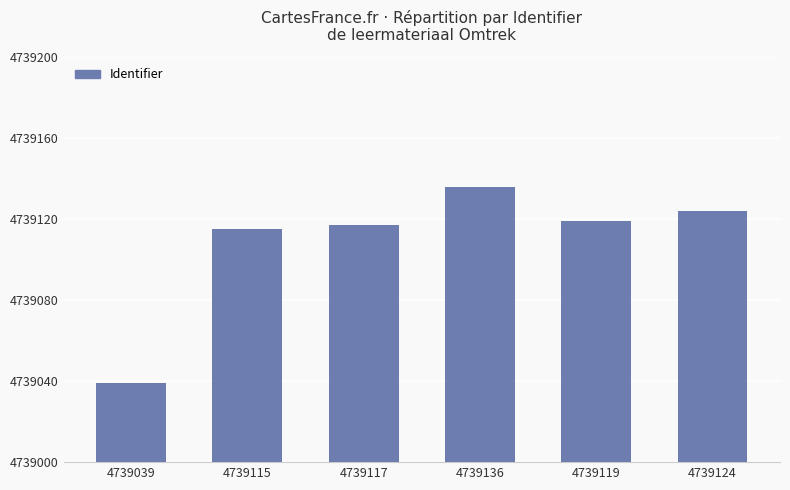

Where is the data nearest to the value 4739087?

4739115